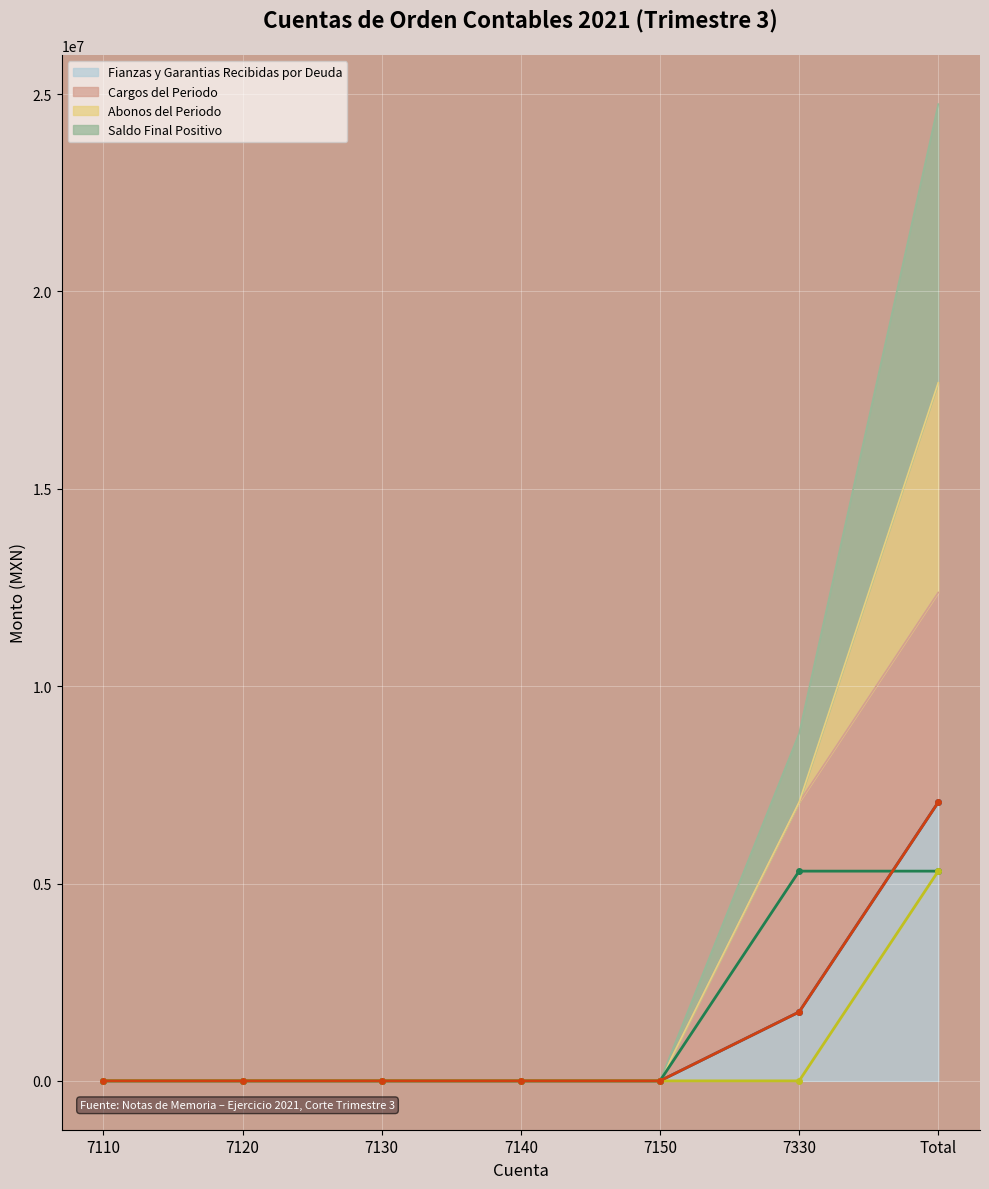

List the labels in order of Cargos del Periodo (línea) value, smallest first.

7110, 7120, 7130, 7140, 7150, 7330, Total